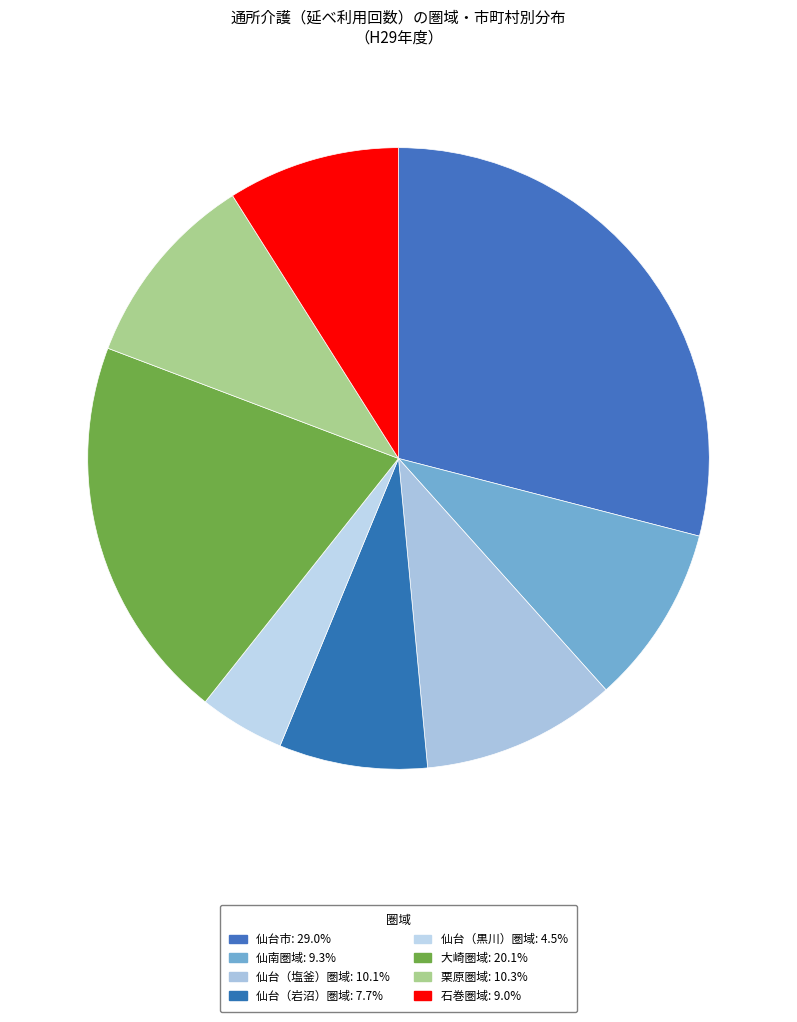

To the nearest percent, what is the average slice percentage?

12%